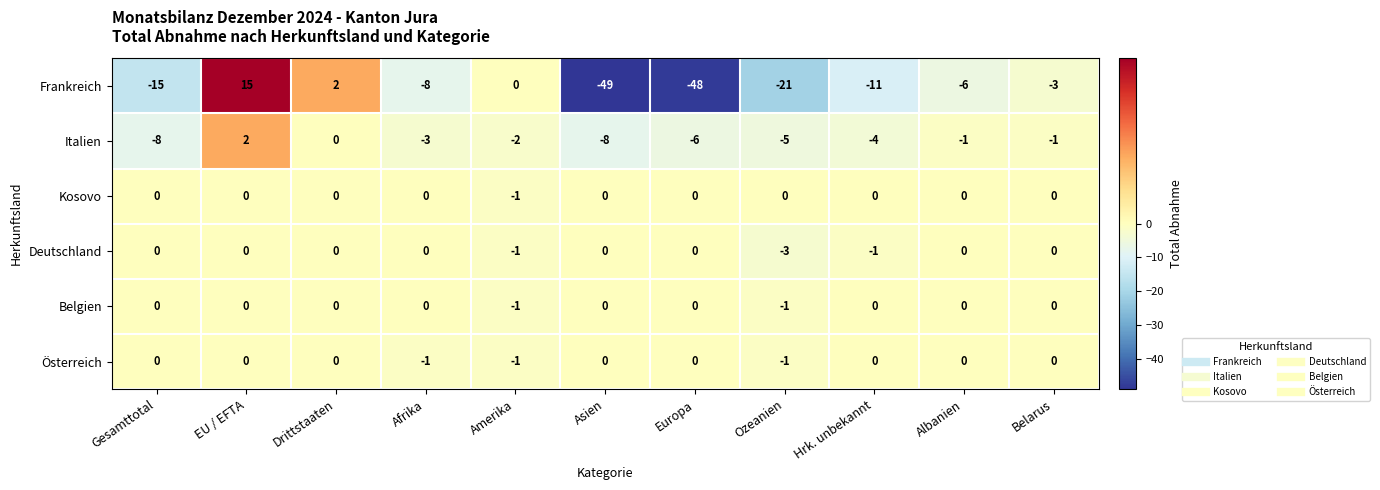

What is the sum of all Italien values?

-36